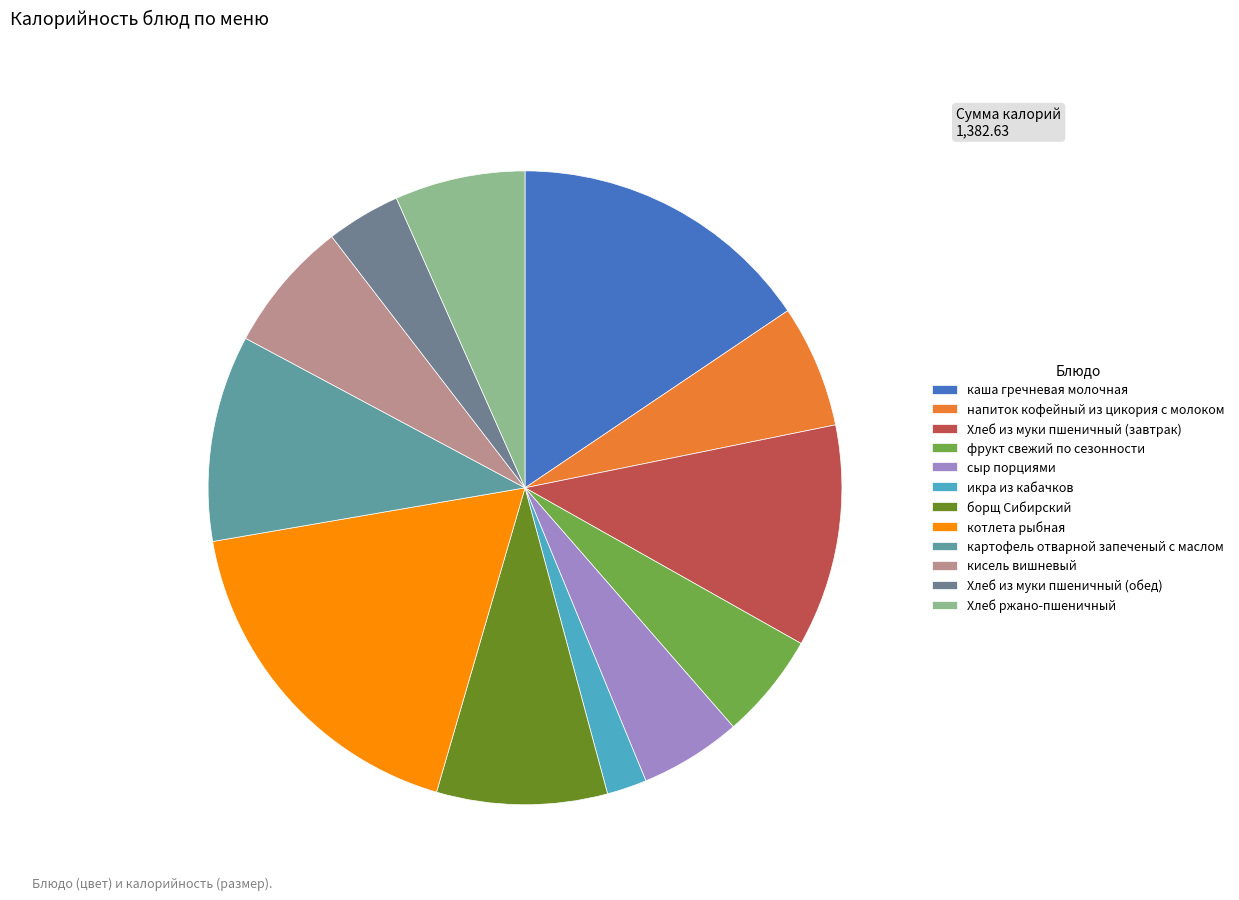

What is the smallest slice in the pie chart?

икра из кабачков